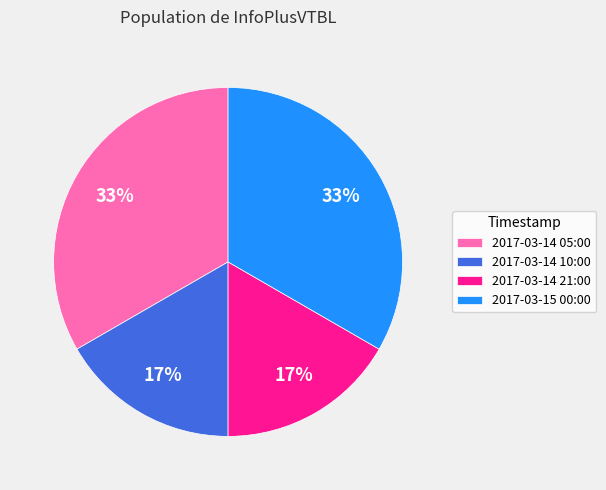

Does 2017-03-14 21:00 account for over 50% of the chart?

No